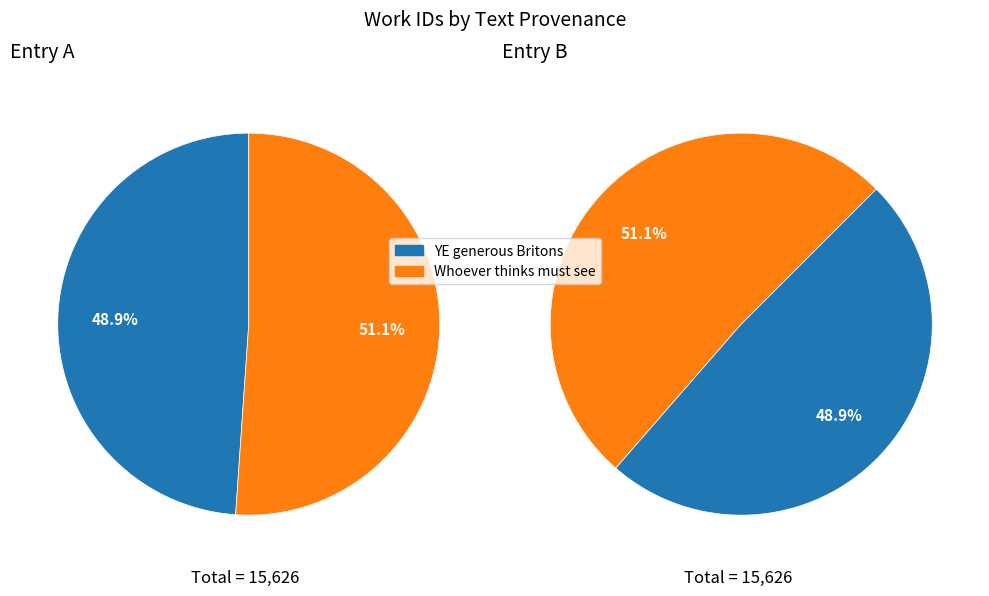

Rank the categories by value from lowest to highest.

YE generous Britons, Whoever thinks must see